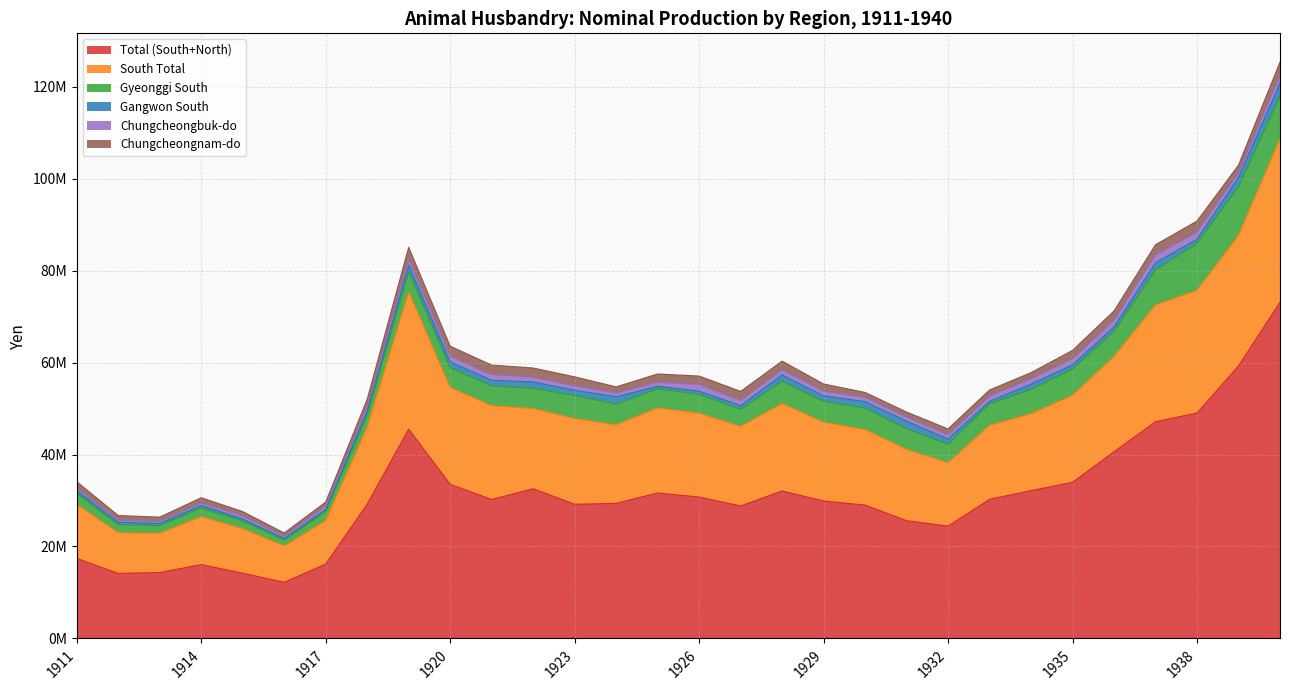

Reading left to right, extract all data points from this chart.

Total (South+North): 17404623.6	14148778.1	14336894.6	16058752.5	14191630.9	12205838.8	16168227.0	29208686.5	45511531.6	33518916.9	30213041.8	32563744.6	29177868.8	29383759.6	31637283.4	30748621.8	28812097.2	32068875.2	29884301.2	29001891.3	25609446.0	24422165.6	30261678.7	32147710.5	33948585.4	40597096.6	47125042.9	49013986.6	59261381.1	73105477.2
South Total: 11720953.6	8821500.9	8512898.5	10419266.8	9654123.8	7910714.6	9426358.1	16693665.0	29770256.3	21031086.8	20394590.0	17422149.4	18627912.7	17040842.5	18463935.3	18216529.1	17264446.6	19001645.0	17110833.2	16412132.6	15490400.2	13762863.4	16069528.7	16702626.5	18907874.5	20693797.7	25401996.2	26645334.5	28361320.9	35472456.9
Gyeonggi South: 2416574.7	1814935.1	1683003.3	1919291.0	1689510.0	1282680.6	2000911.7	2707130.2	4478849.2	4332959.0	4327908.0	4441250.1	5046280.4	4542272.6	4196210.4	4106092.4	3751229.7	4939204.7	4578324.1	4696778.0	4507138.2	4073385.6	4651983.6	5350127.7	5722790.9	5503299.4	7620547.9	10270229.8	10654063.2	9345660.6
Gangwon South: 594393.3	487555.0	483713.1	540893.6	436316.1	371340.9	449658.4	843540.0	1436152.9	1249984.5	1198702.9	1356543.7	1111438.1	1597628.6	536692.0	703672.6	800727.7	1283339.5	1186710.4	1380530.3	1648762.2	1100693.6	558934.4	1102520.1	917208.9	939644.8	1559448.3	867706.8	2004244.3	2791413.6
Chungcheongbuk-do: 570257.7	456810.4	446258.0	555064.5	684175.0	466408.3	806480.1	945092.5	1312218.2	1236985.6	1251159.1	1088943.0	983985.2	815807.2	895258.6	1479163.4	1133125.4	1135785.3	1015505.4	952570.1	869985.0	908818.6	1190583.8	1185182.7	1334340.9	1463034.3	1705693.8	1589391.0	1014523.5	1745391.6
Chungcheongnam-do: 1372611.9	994190.3	921460.1	1103563.6	932724.3	690120.5	792460.4	1610445.2	2551140.1	2177237.5	2054077.3	1938027.5	1939177.4	1329436.6	1780935.7	1800794.0	1957028.0	1873142.4	1556807.5	1047789.0	1106147.0	1291183.7	1288931.2	1311751.9	1801888.1	2014061.0	2192092.5	2370721.3	1617947.3	2861103.0